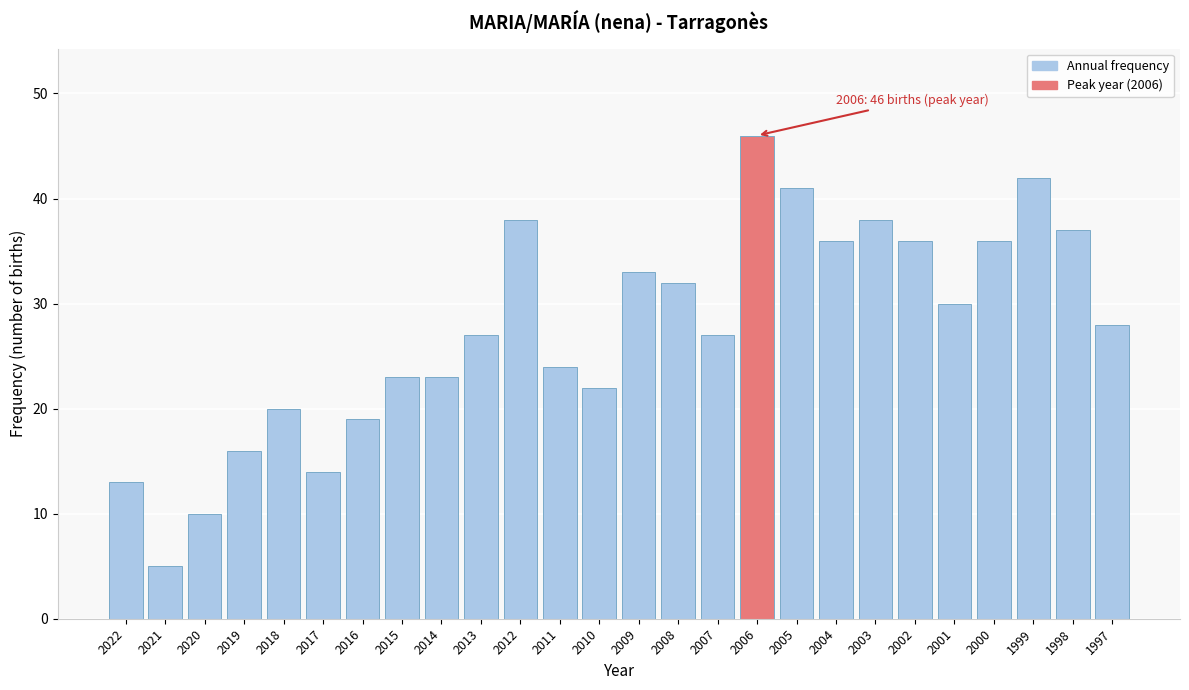

Reading left to right, extract all data points from this chart.

13	5	10	16	20	14	19	23	23	27	38	24	22	33	32	27	46	41	36	38	36	30	36	42	37	28